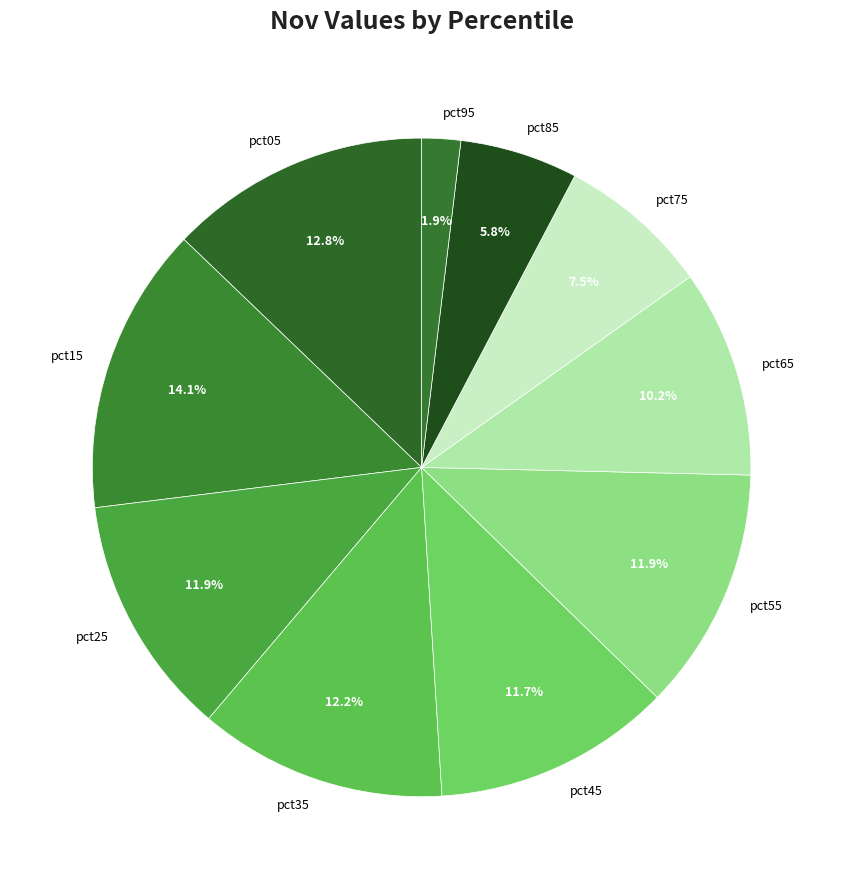

Does pct85 represent more than half of the total?

No